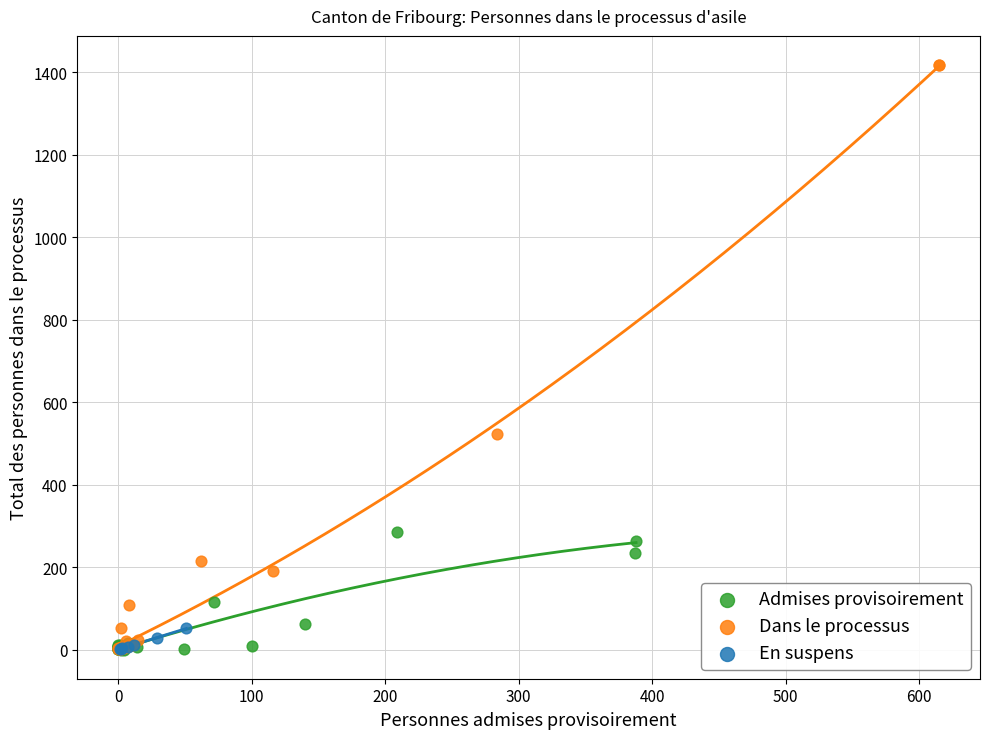

What are all the series names shown in the legend?

Admises provisoirement, Dans le processus, En suspens